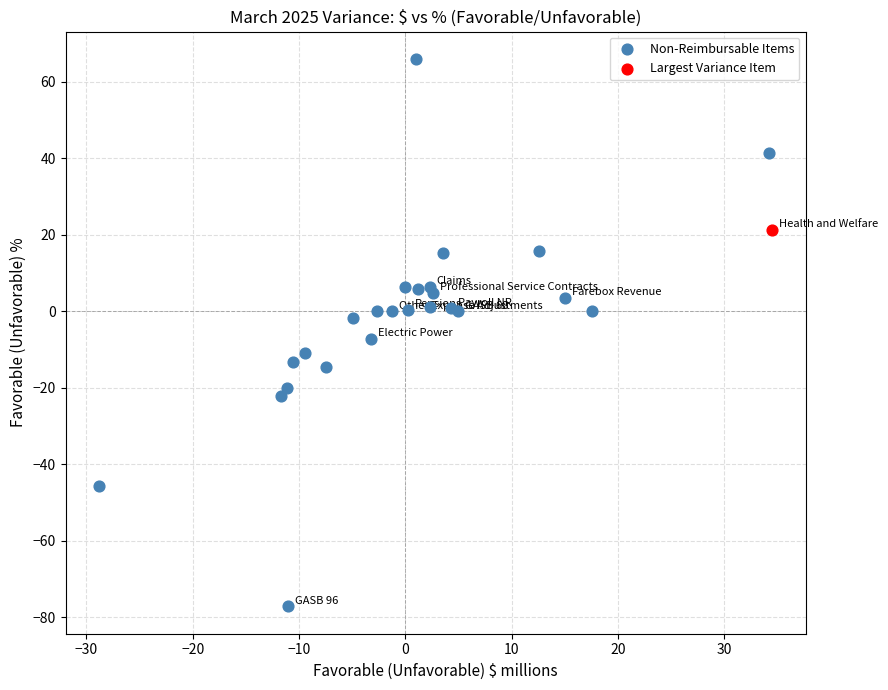

What are all the series names shown in the legend?

Non-Reimbursable Items, Largest Variance Item